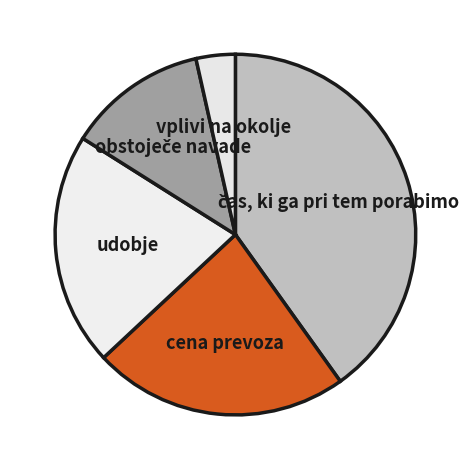

Is the sum of vplivi na okolje and cena prevoza greater than half?

No